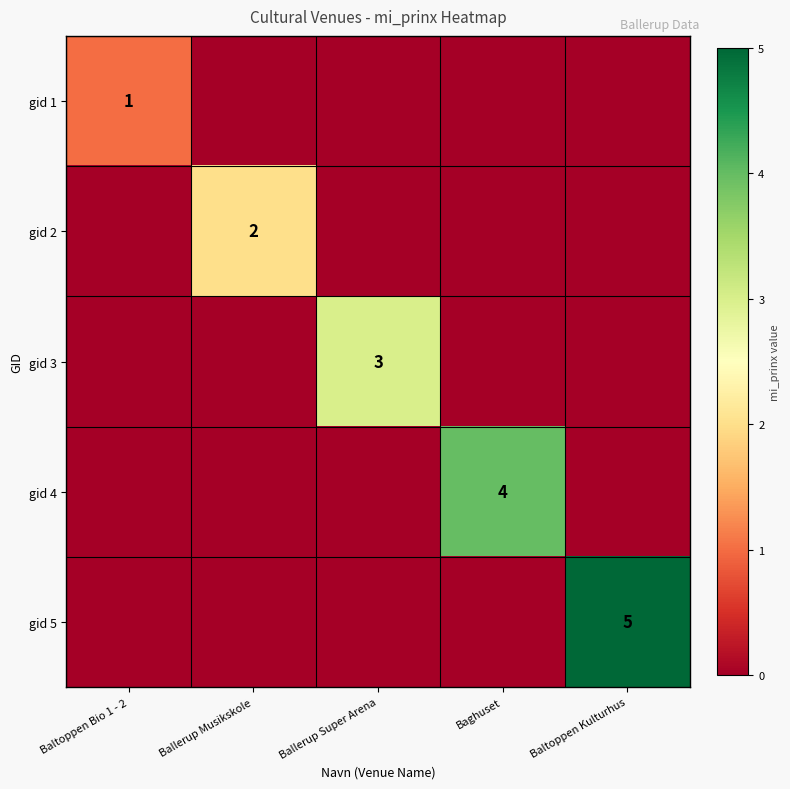

How many gid 3 values are between 0 and 1?

4